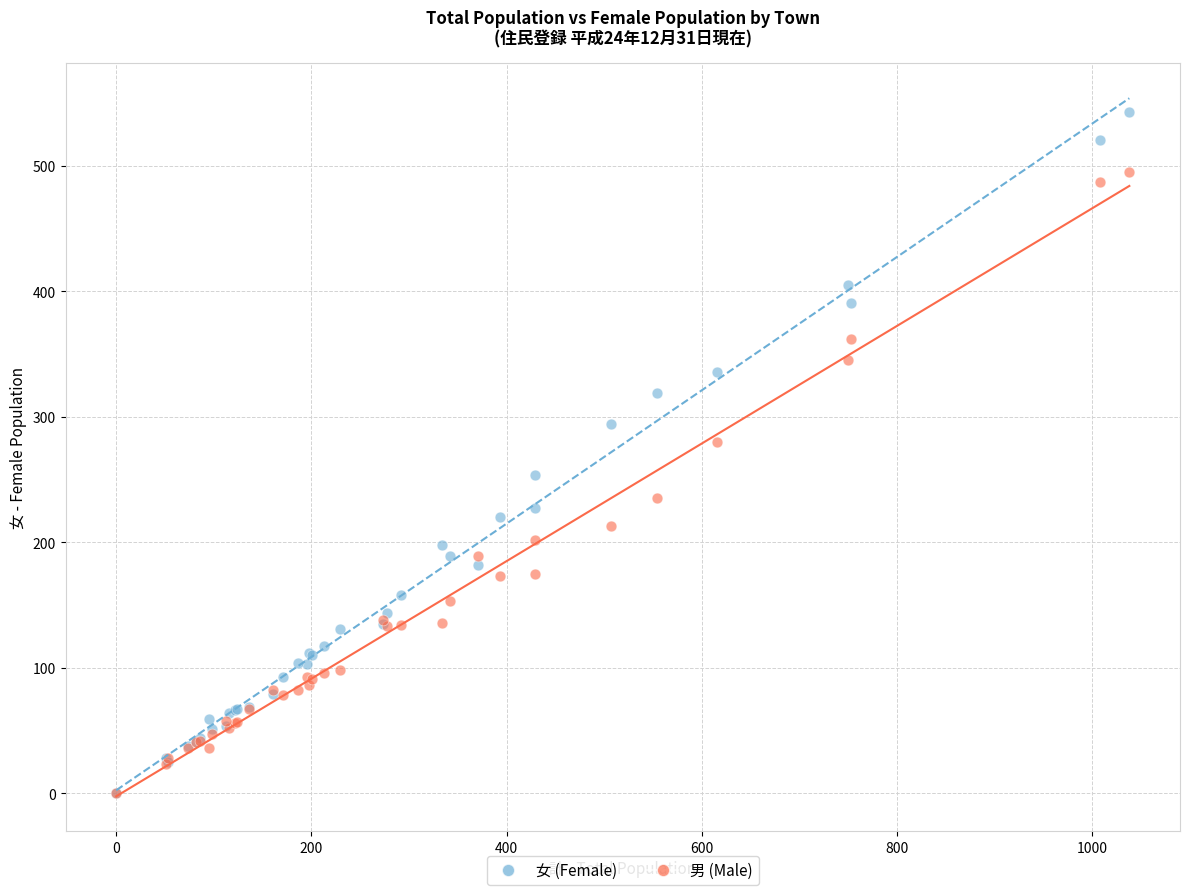

Across all series, what Y value is closest to 271?

280